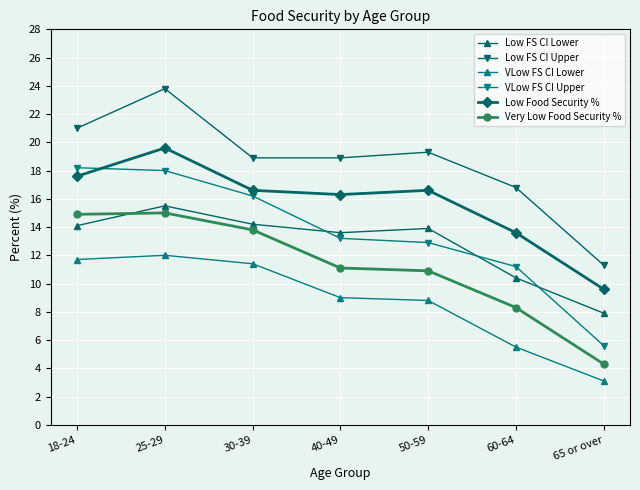

At which category does Low FS CI Lower reach its first local peak?

25-29